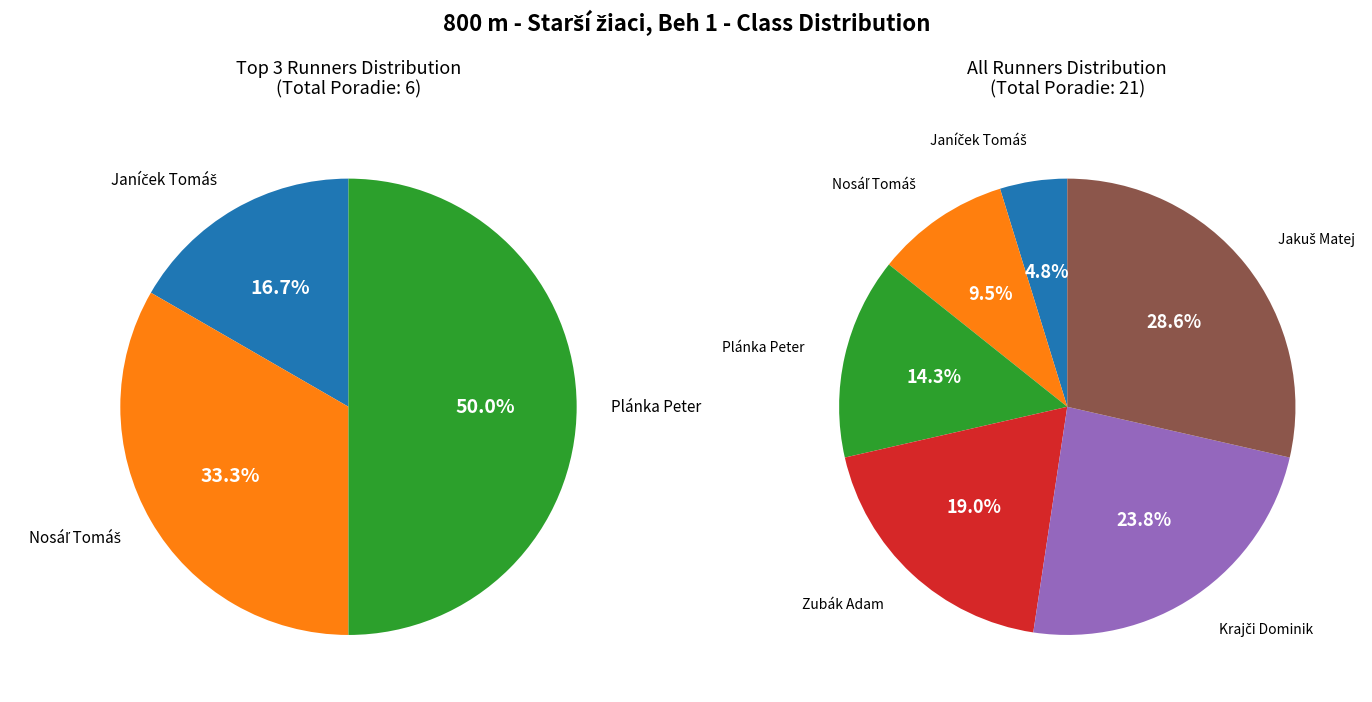

To the nearest percent, what portion does Jakuš Matej represent?

29%